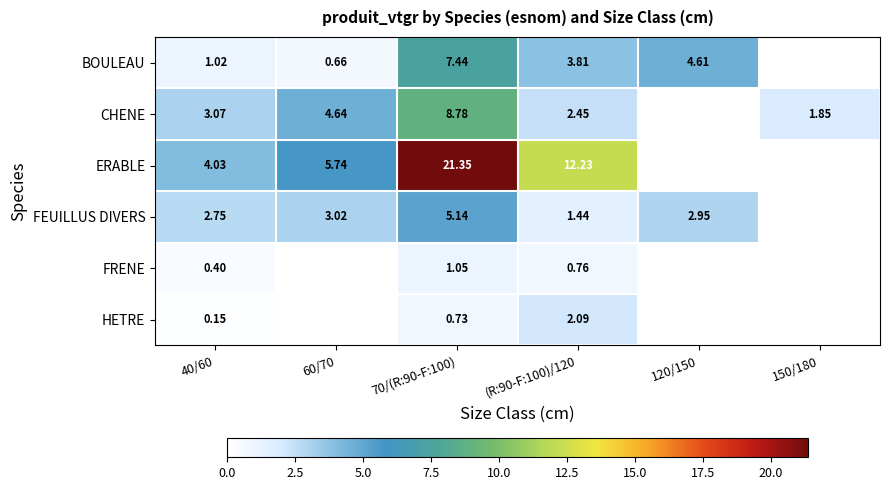

Where is FEUILLUS DIVERS nearest to the value 2?

(R:90-F:100)/120